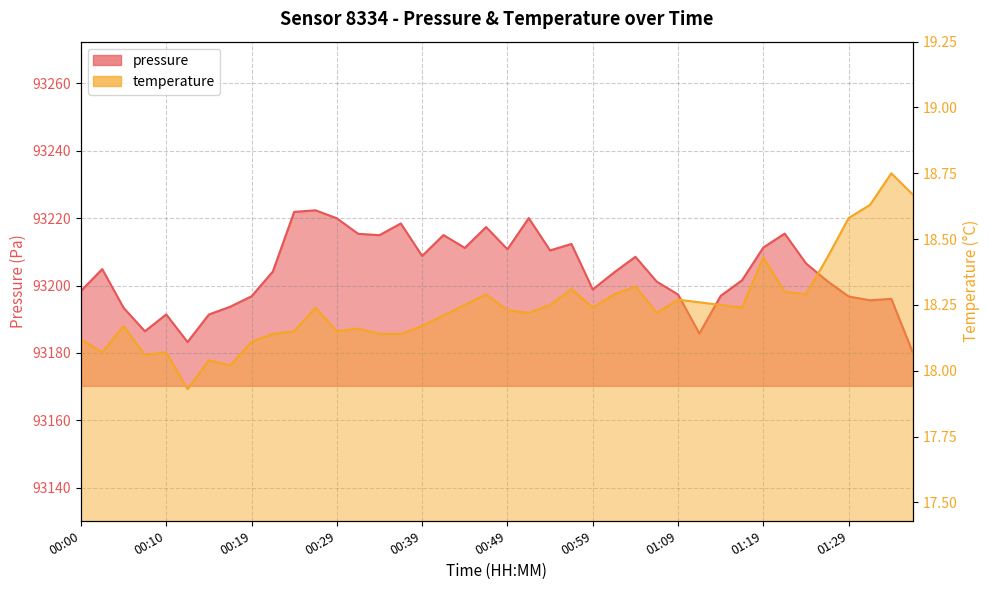

What is the difference between the maximum and minimum values in the temperature series?

0.8